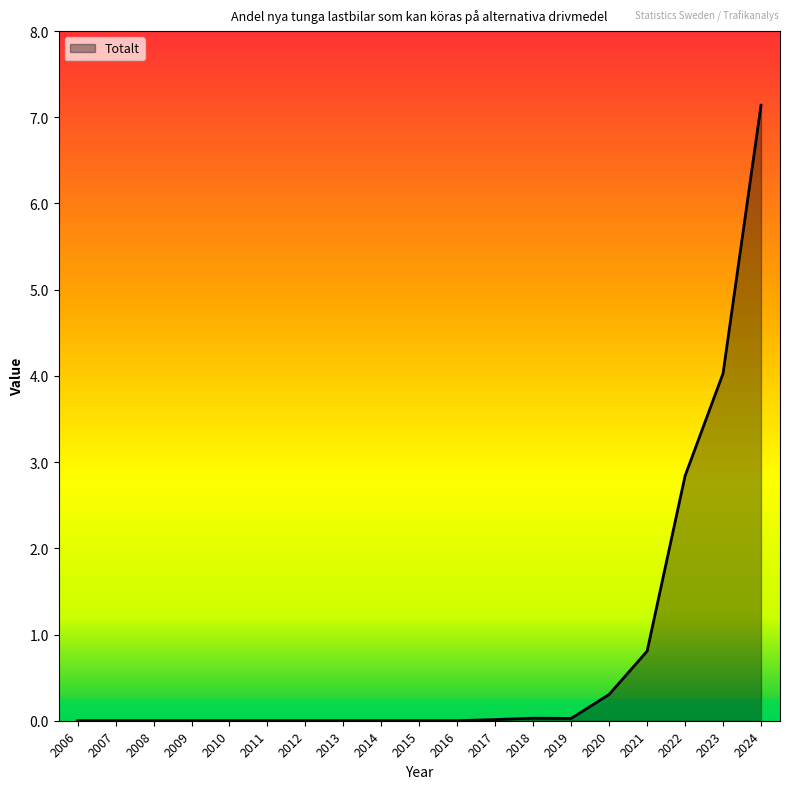

Which category has the highest value across all series?

2024